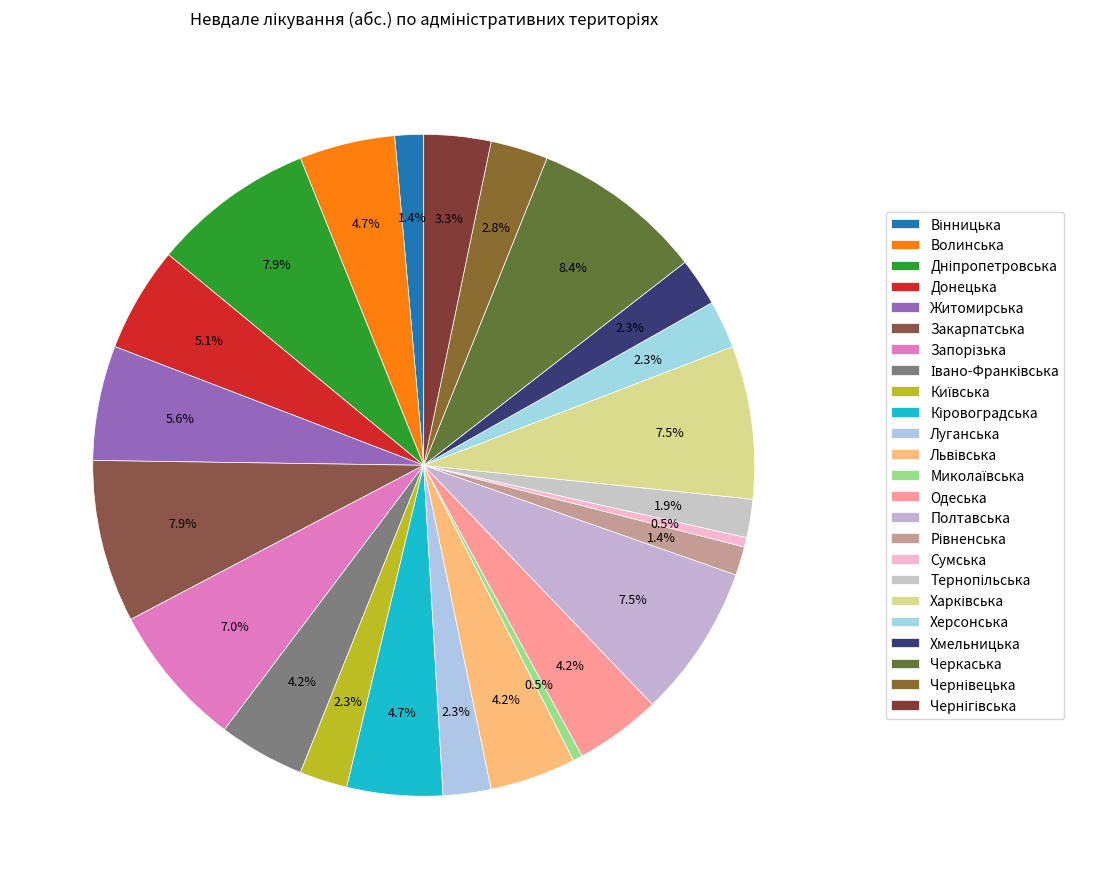

How much of the chart is everything except Кіровоградська?

95.3%